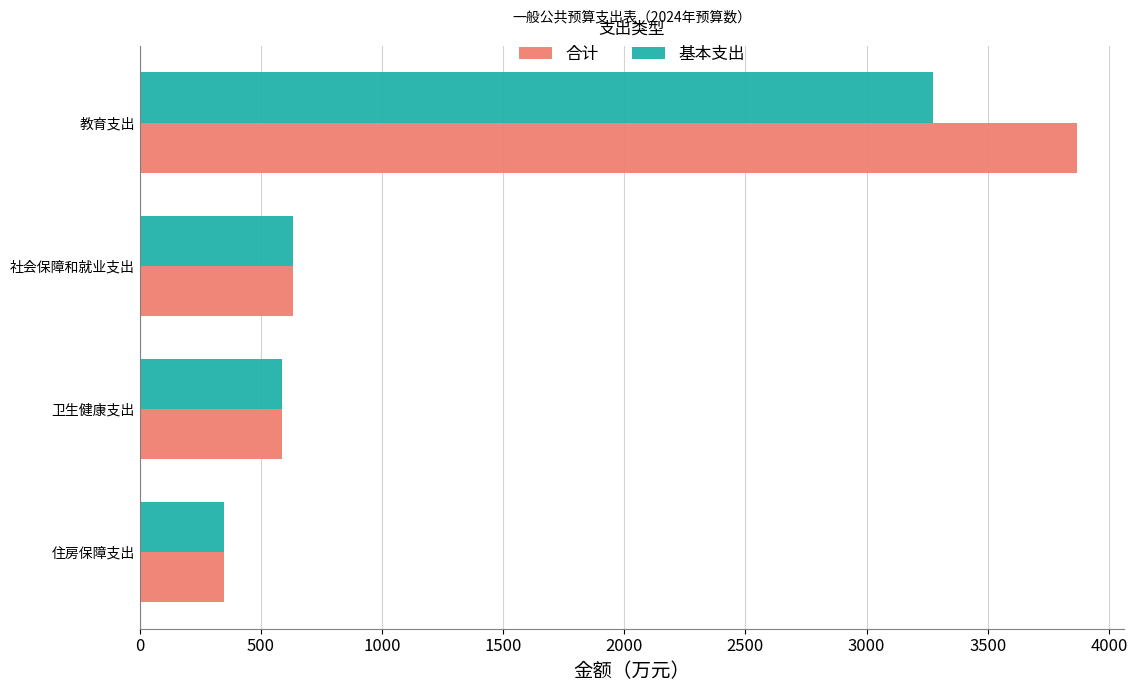

What are all the series names shown in the legend?

合计, 基本支出